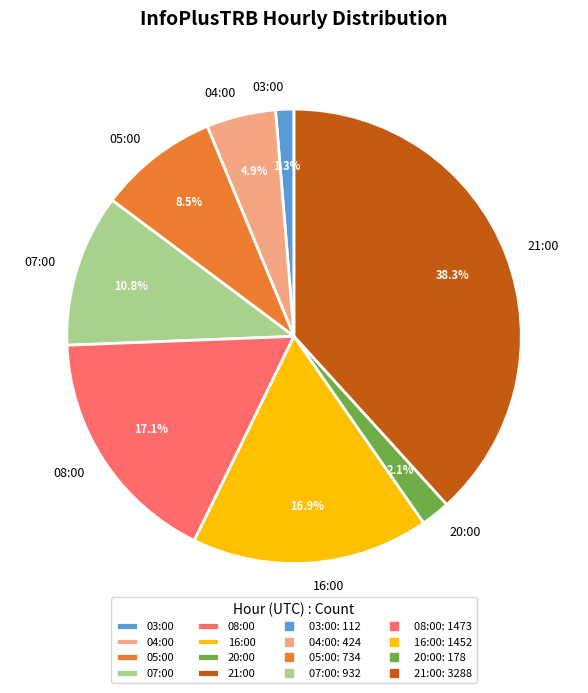

To the nearest percent, what is the difference between the 07:00 and 03:00 slice percentages?

10%